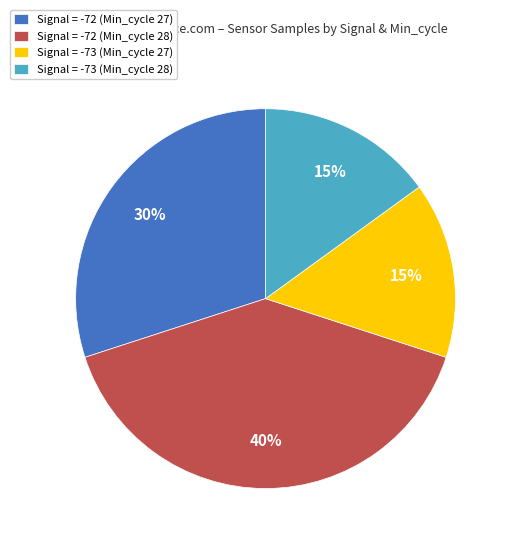

Is there a majority slice in this chart?

No